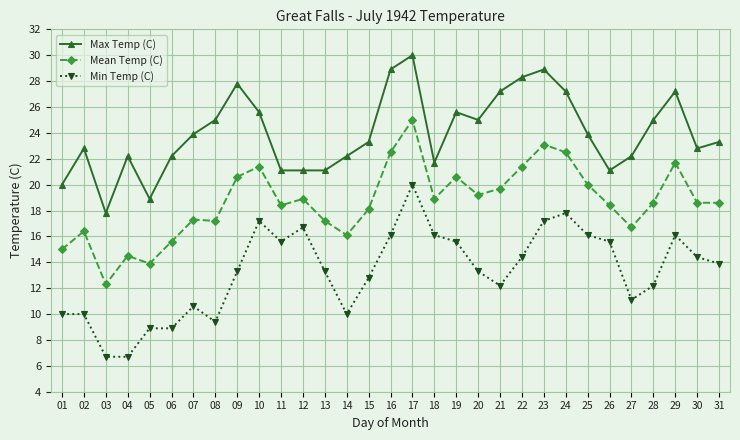

Where is the first local maximum for Max Temp (C)?

02